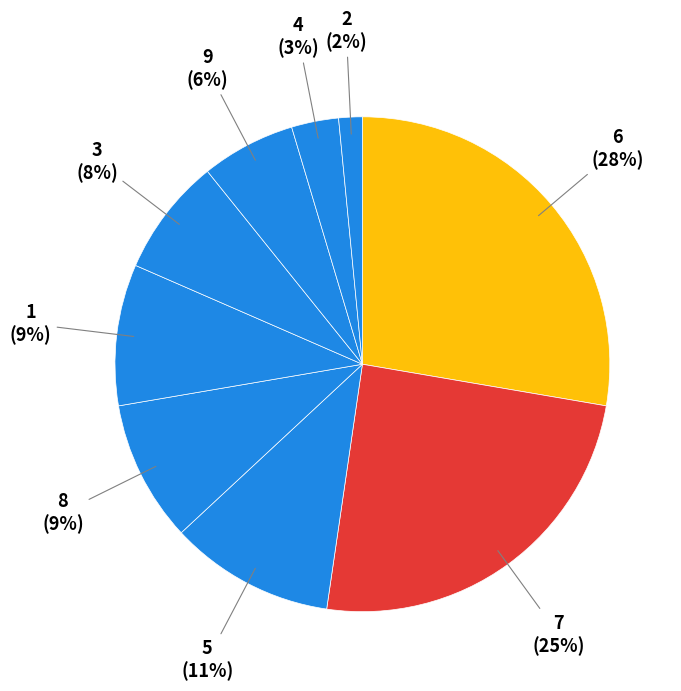

Is the sum of 3 and 1 greater than half?

No